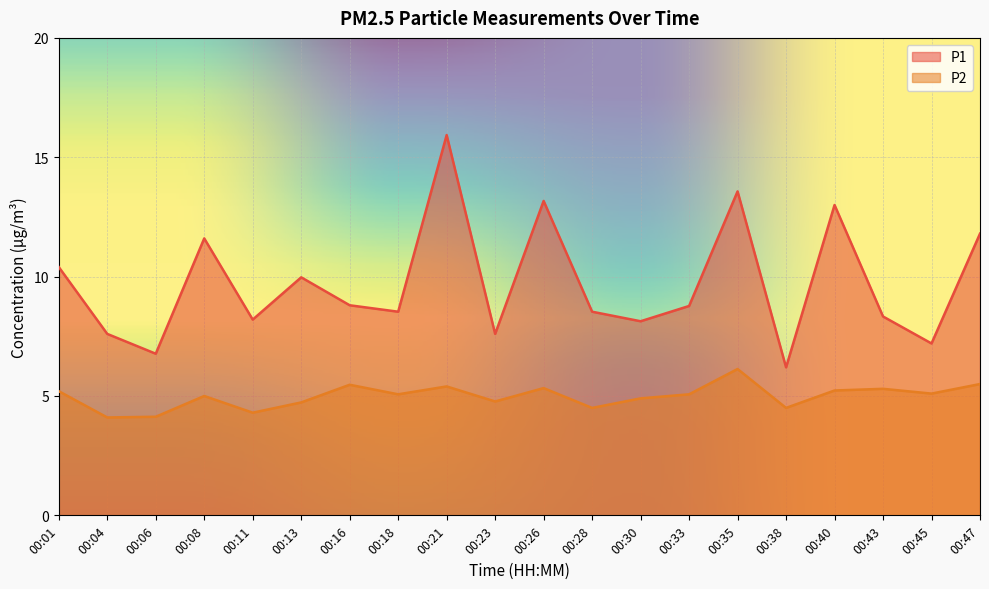

At 00:45, list the series in order from smallest to largest.

P2, P1